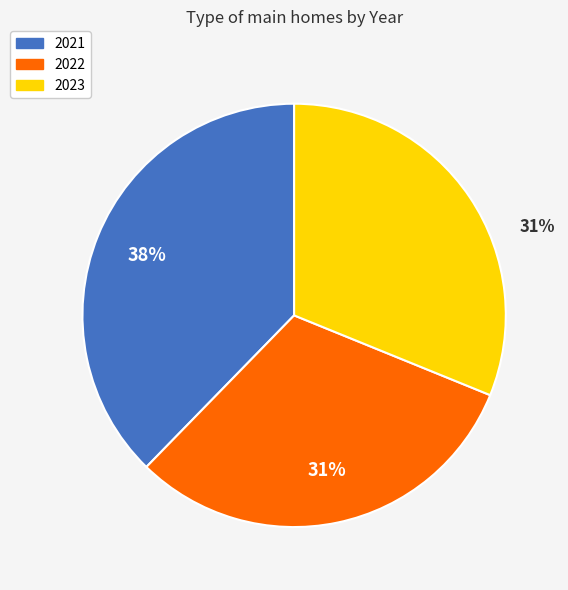

To the nearest percent, what is the difference between the largest and smallest slice percentages?

7%